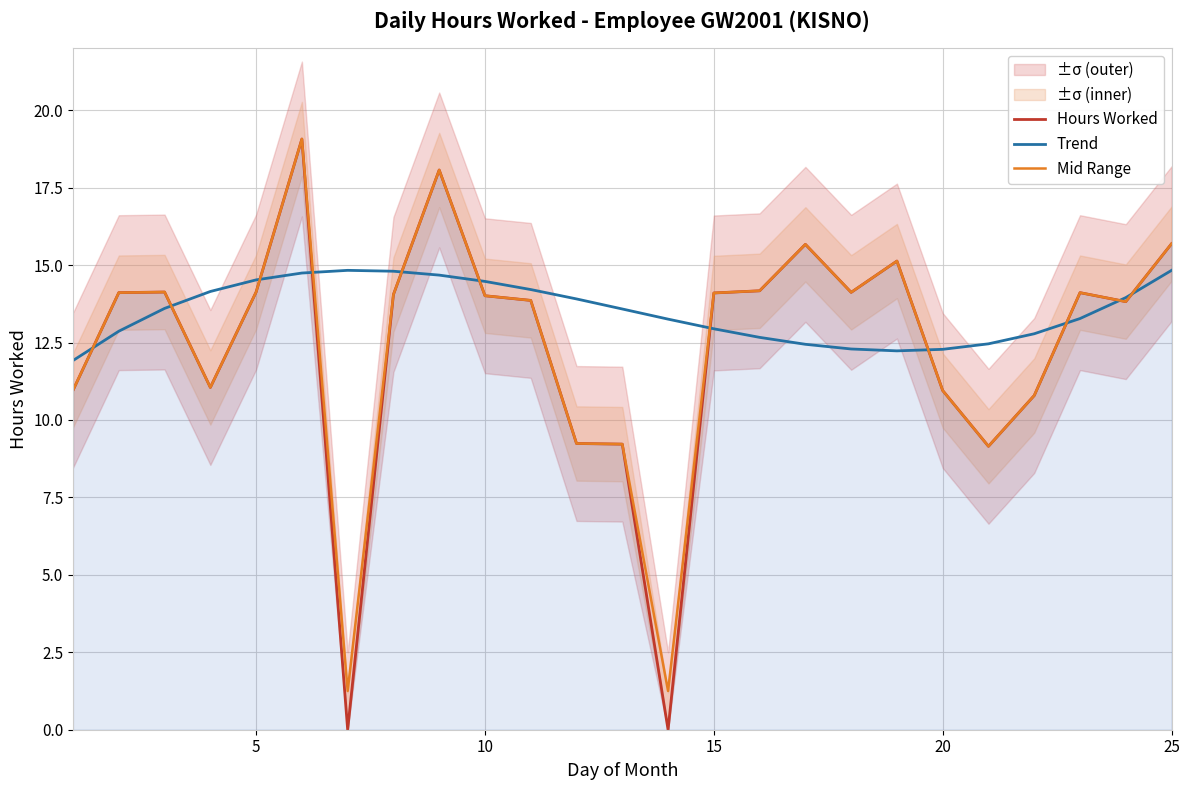

The Hours Worked series shows 9.0 at 5. True or false?

False